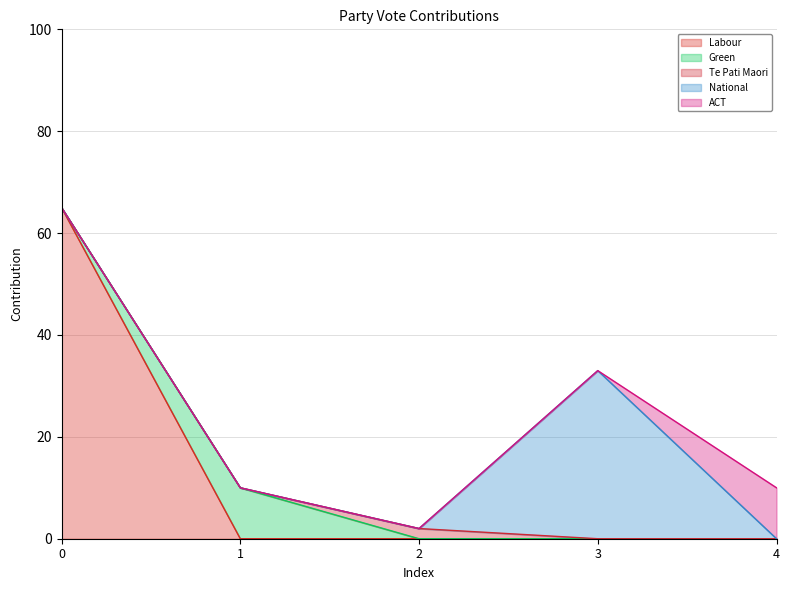

True or false: Te Pati Maori and ACT intersect in this chart.

False